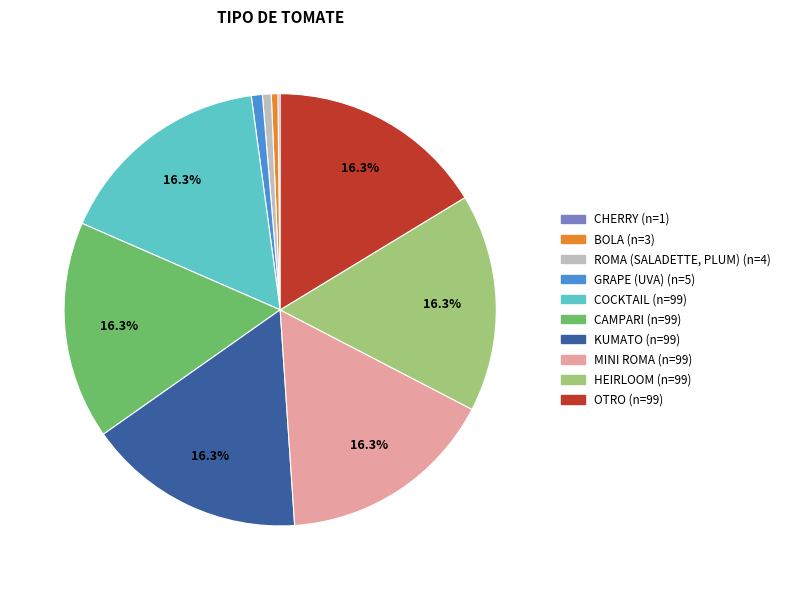

Does GRAPE (UVA) account for over 50% of the chart?

No